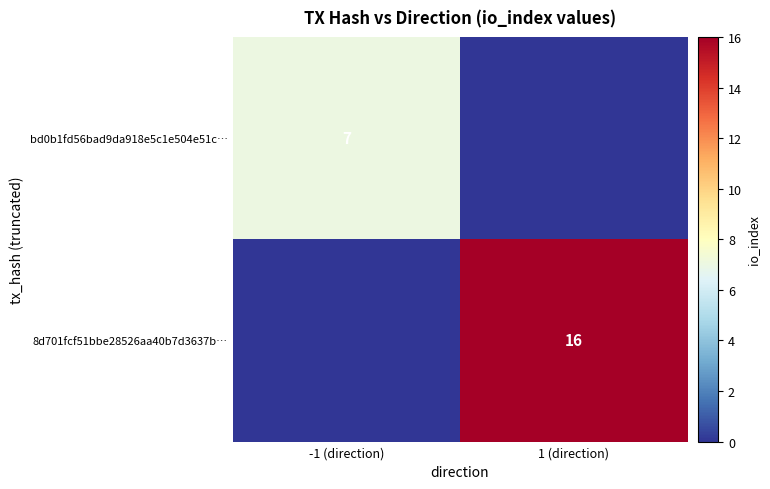

True or false: 8d701fcf51bbe28526aa40b7d3637b… has a value of 16 at 1 (direction).

True